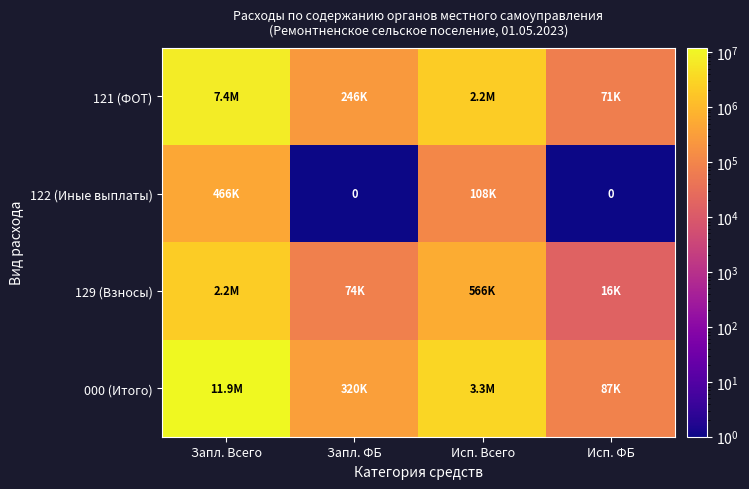

What is the spread (max minus min) of values at Исп. ФБ?

87174.6